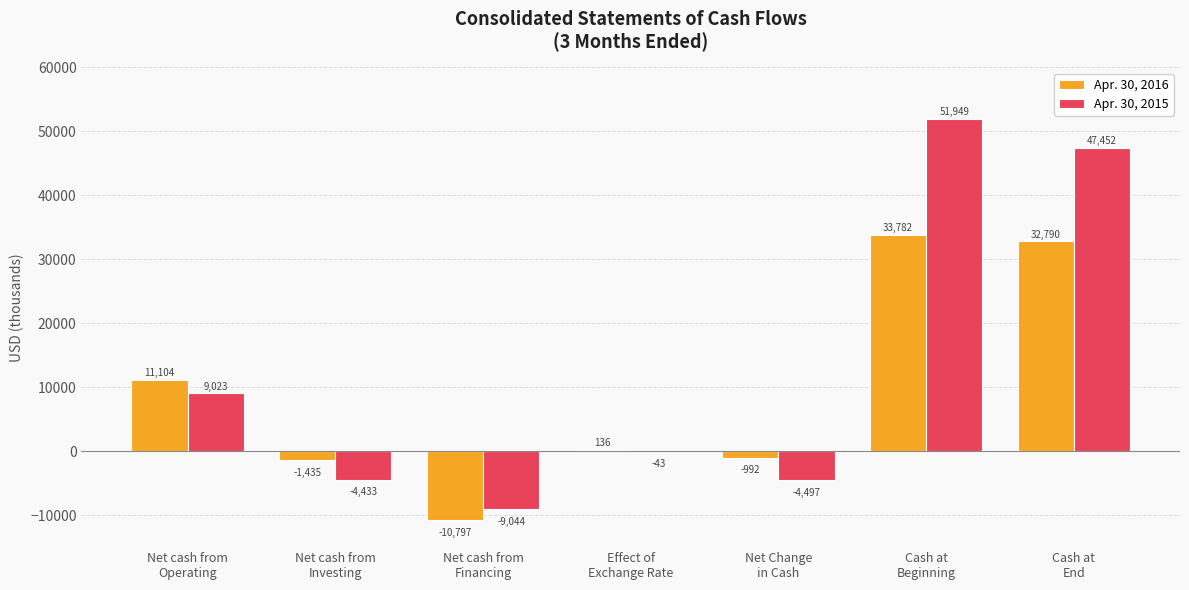

What is the sum of all Apr. 30, 2016 values?

64588